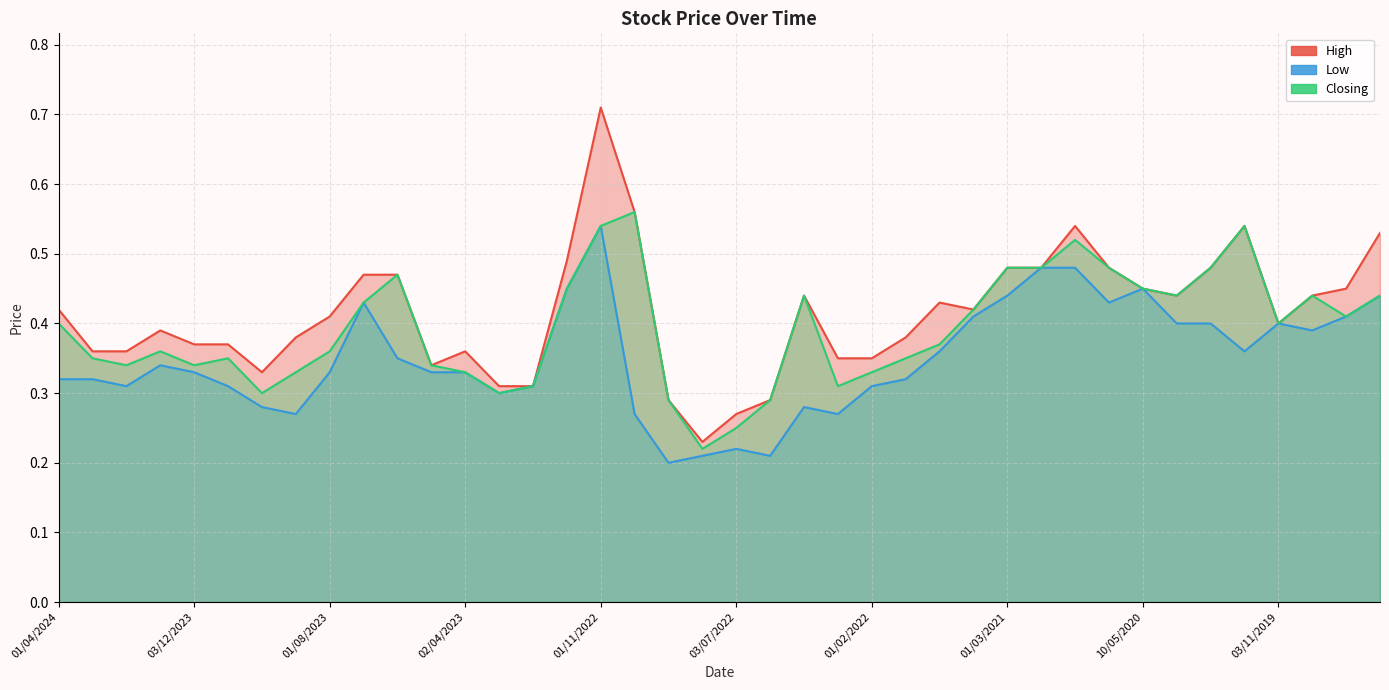

At which category is the sum across all series the highest?

01/11/2022